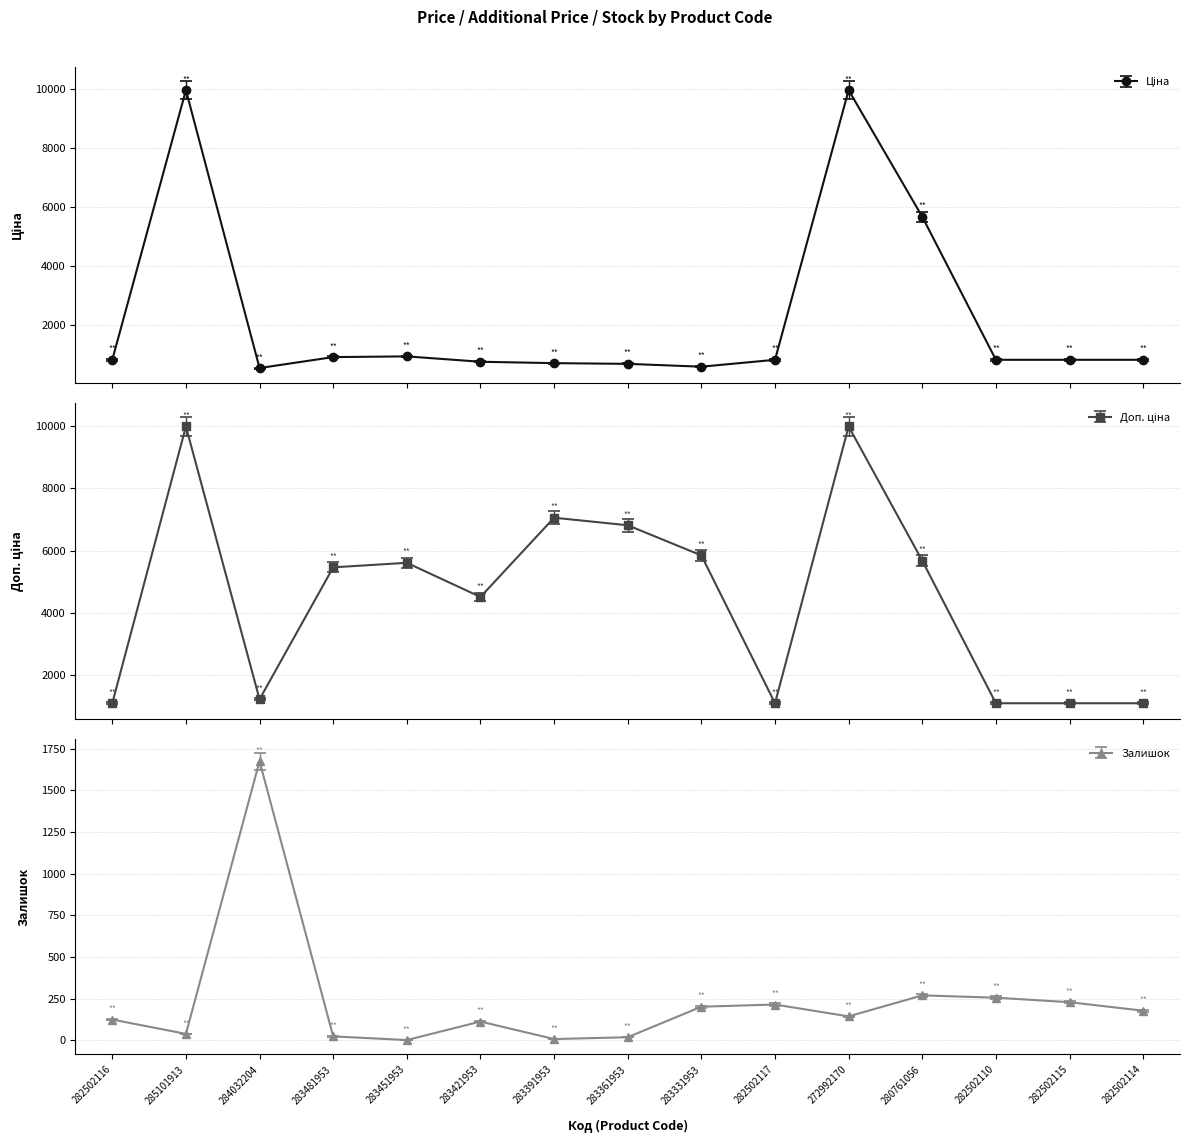

What is the difference between the second highest and minimum values in the Залишок series?

268